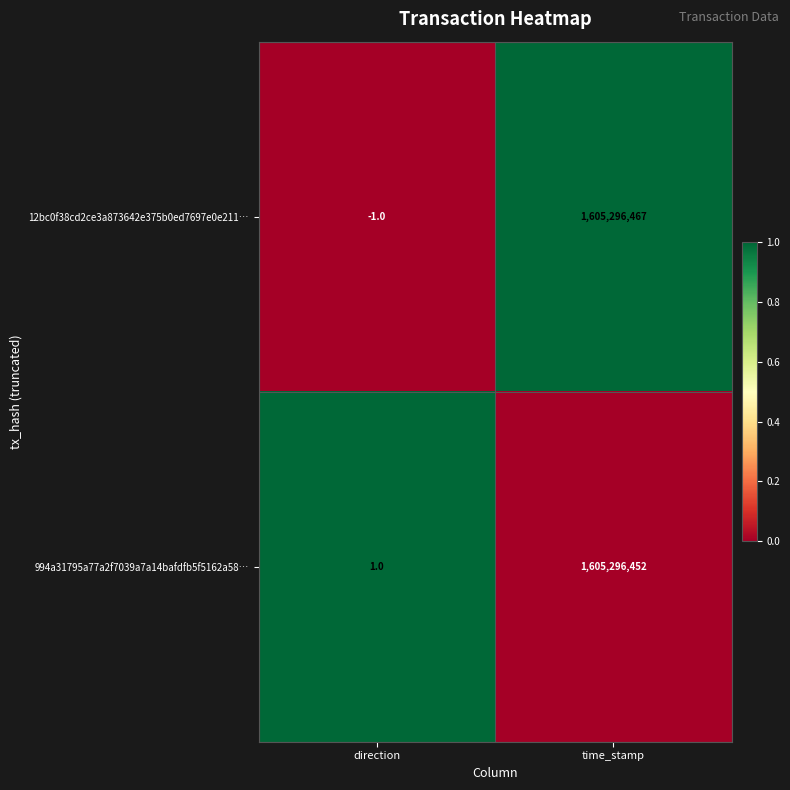

What is the average value of the 12bc0f38cd2ce3a873642e375b0ed7697e0e211… series?

802648233